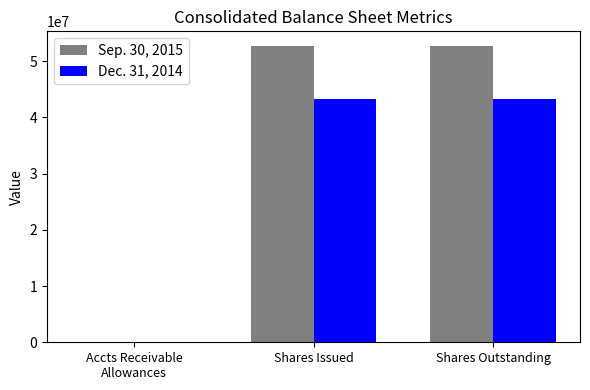

Which series has the largest total across all categories?

Sep. 30, 2015